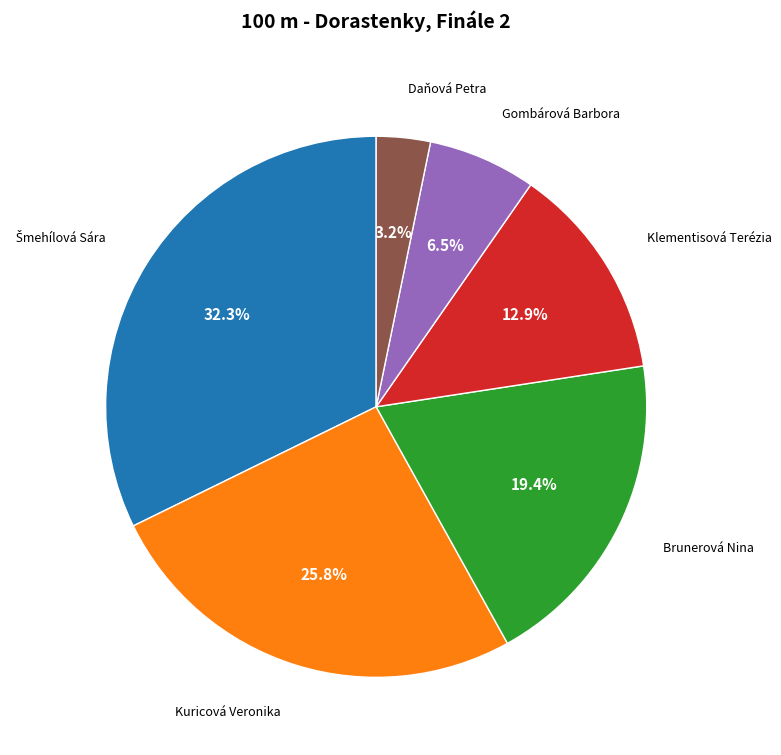

True or false: Gombárová Barbora accounts for 14% of the total.

False